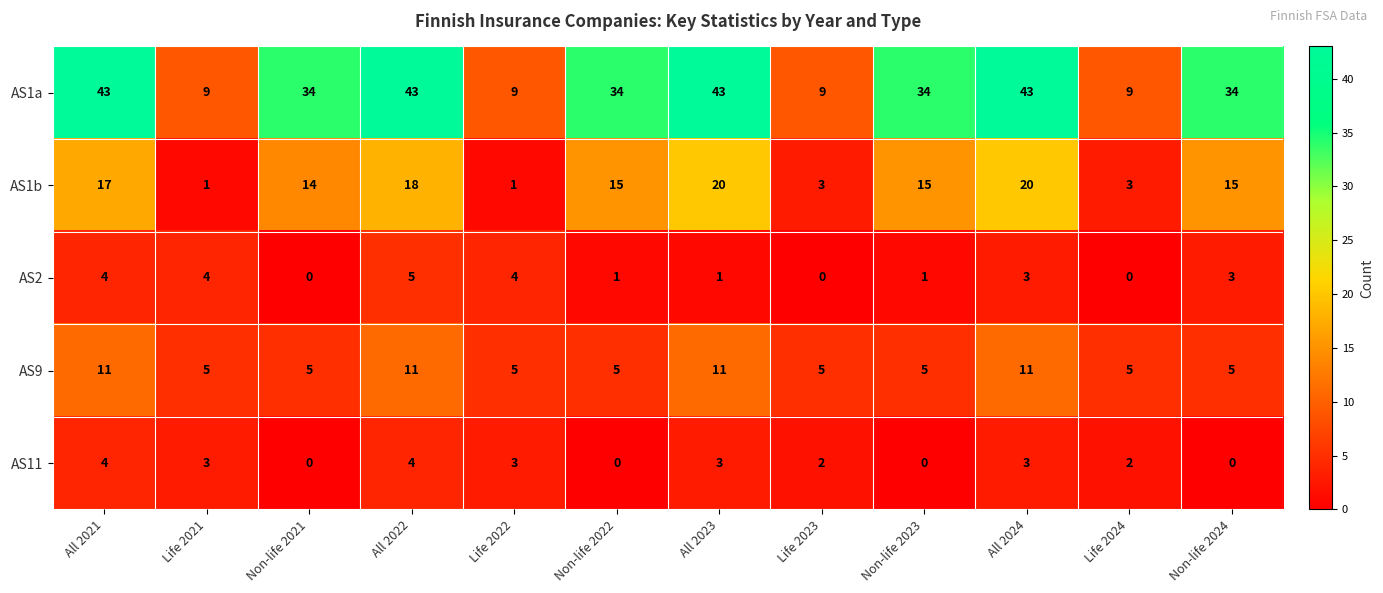

Which series has the largest total across all categories?

AS1a